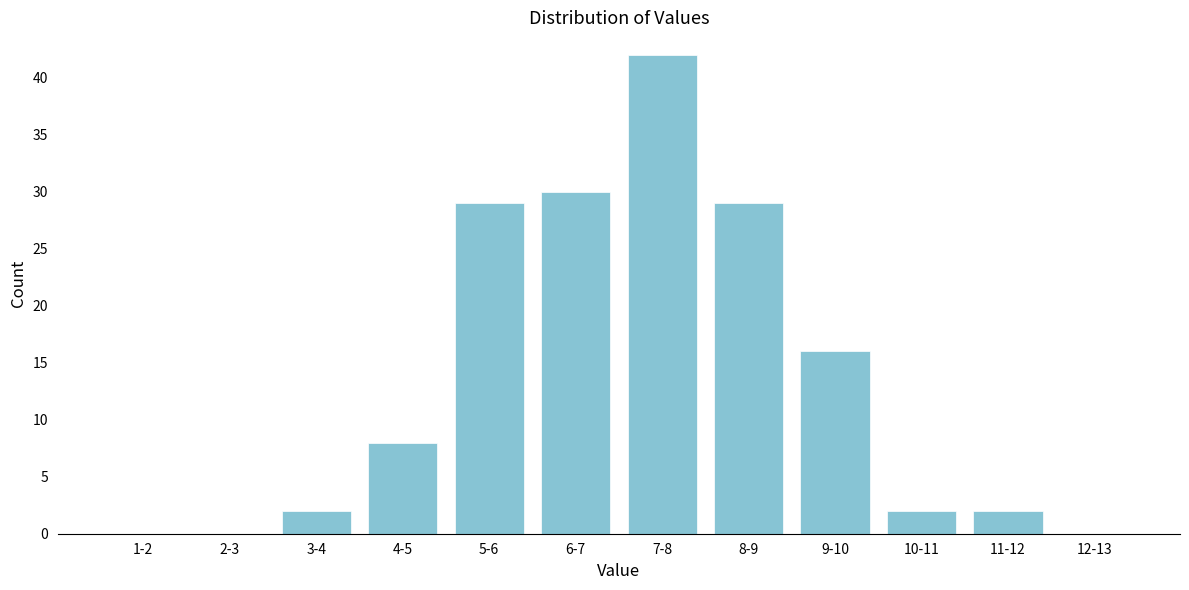

Reading left to right, transcribe all the data shown in this chart.

1-2=0	2-3=0	3-4=2	4-5=8	5-6=29	6-7=30	7-8=42	8-9=29	9-10=16	10-11=2	11-12=2	12-13=0